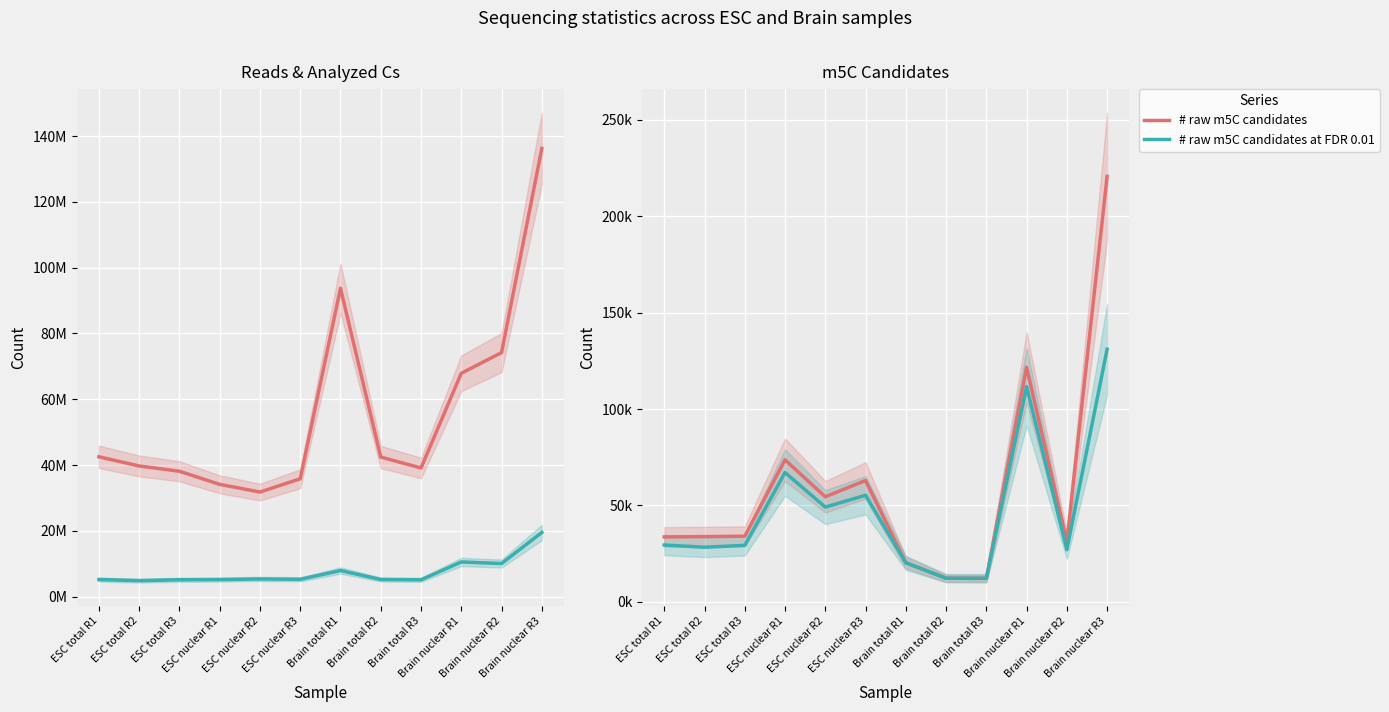

What is the label of the 1st point from the right?

Brain nuclear R3